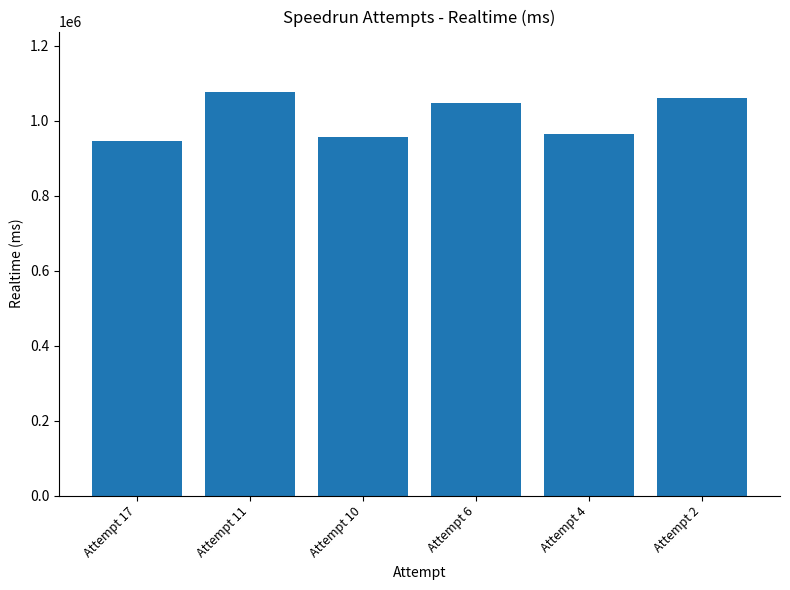

Reading left to right, list all the values displayed in this chart.

Attempt 17=946573	Attempt 11=1076687	Attempt 10=956691	Attempt 6=1046891	Attempt 4=965467	Attempt 2=1060832